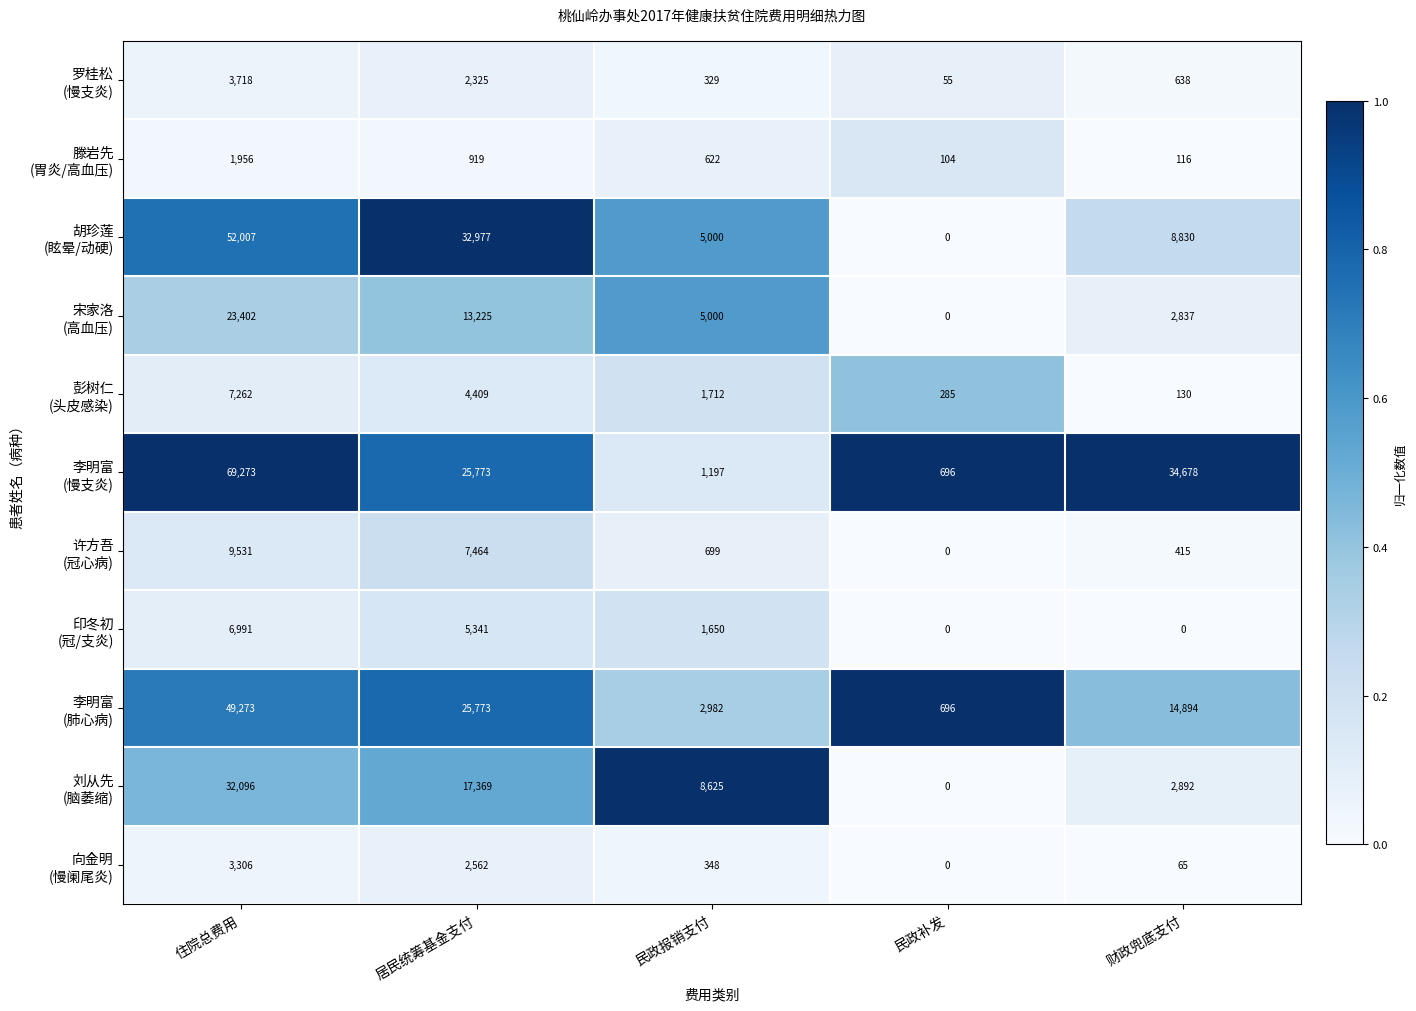

At which category is the sum across all series the highest?

住院总费用